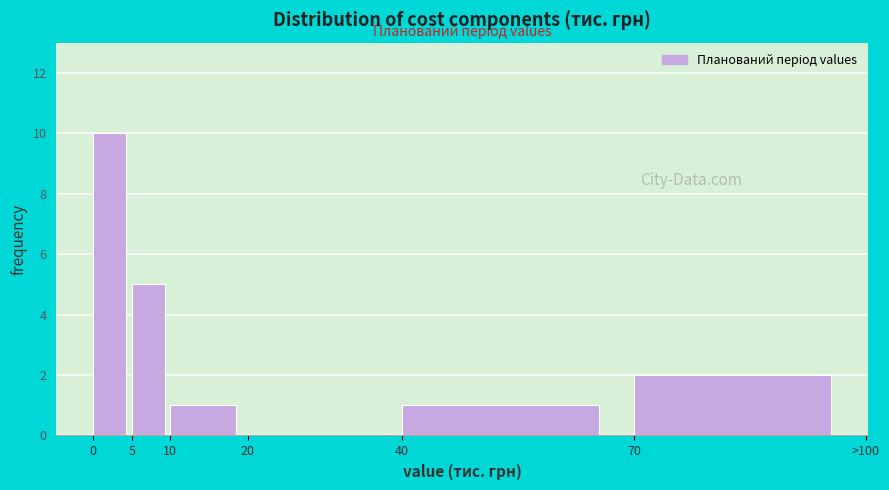

Reading left to right, list all the values displayed in this chart.

0=10	5=5	10=1	20=0	40=1	70=2